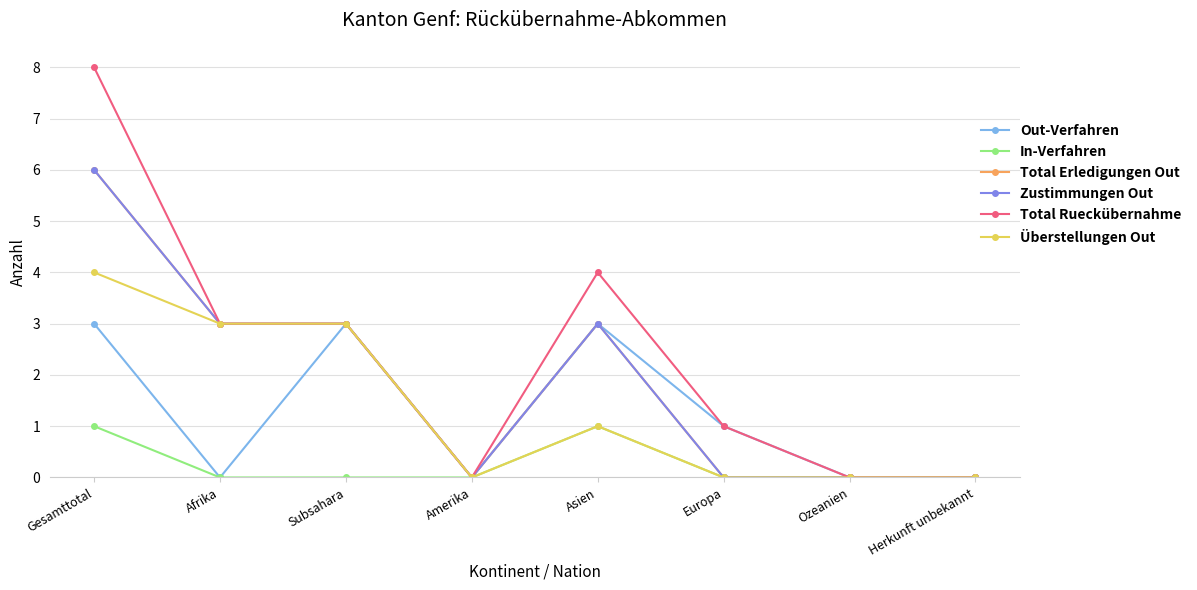

The value of Überstellungen Out at Europa is -1. True or false?

False